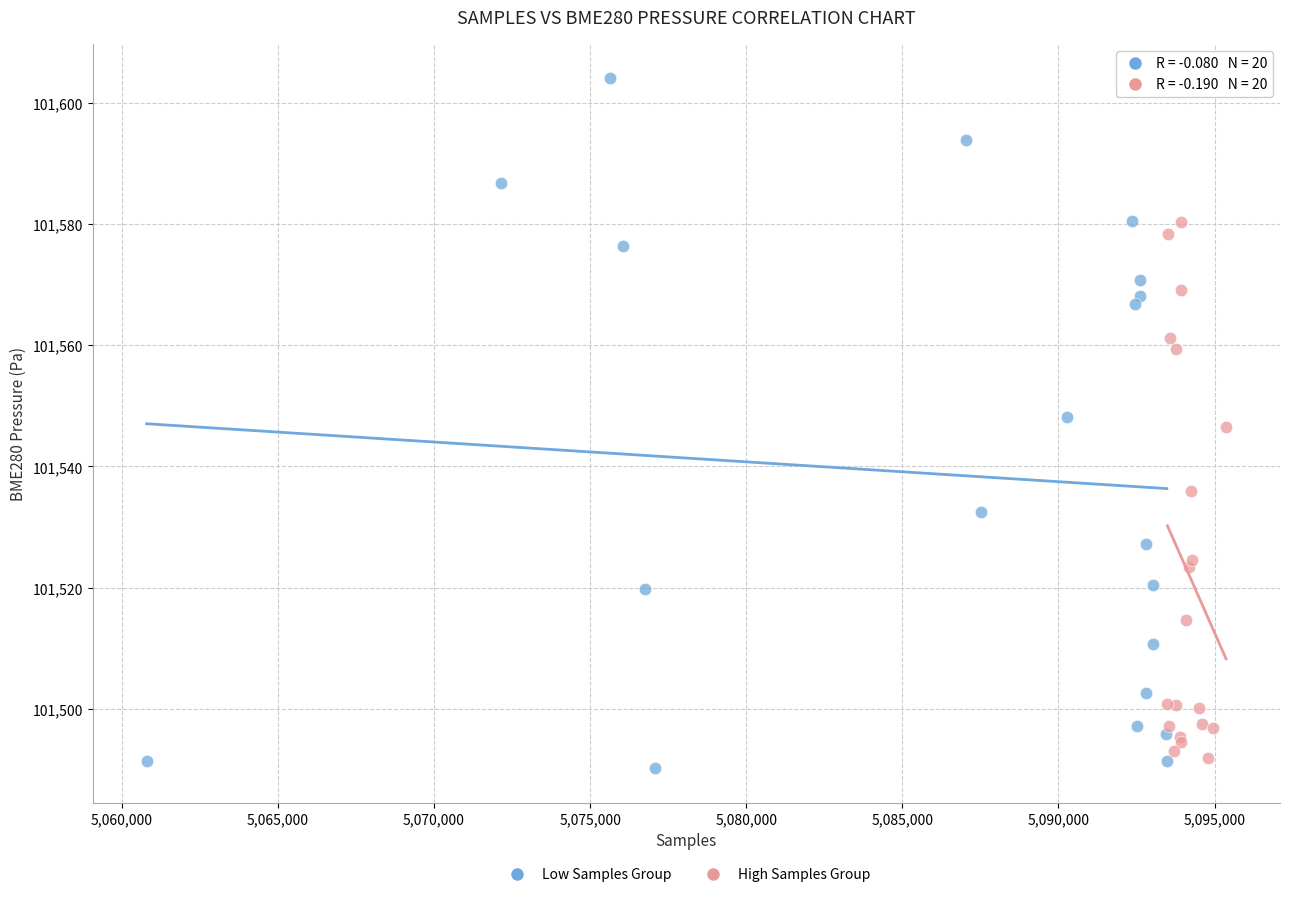

Which series has the widest spread of Y values?

Low Samples Group